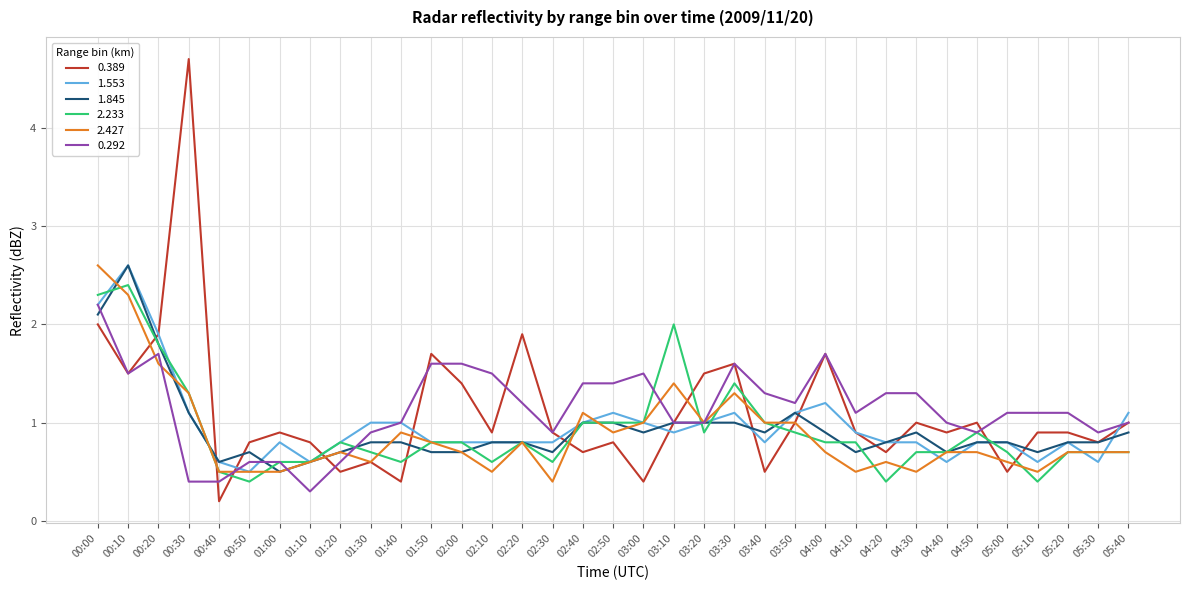

What position from the left is 03:30?

22